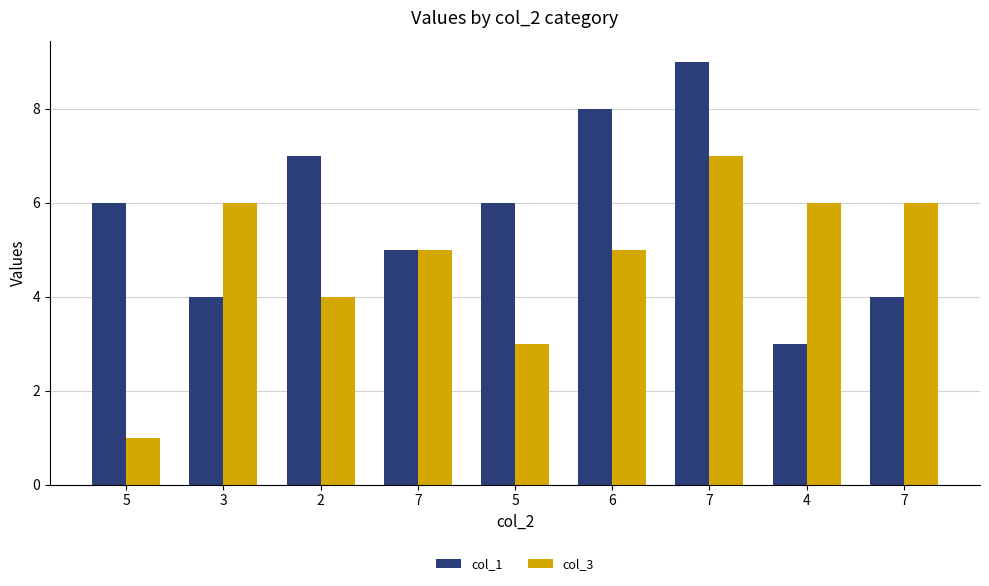

What is the value of the col_3 bar at the 3rd from the left?

4